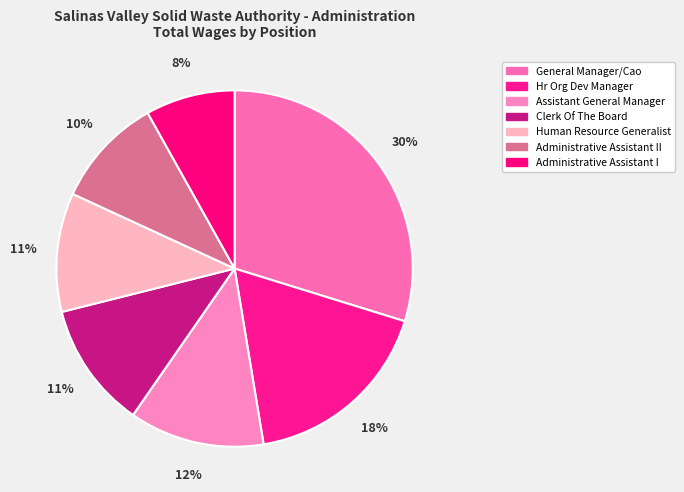

True or false: Hr Org Dev Manager accounts for 18% of the total.

True